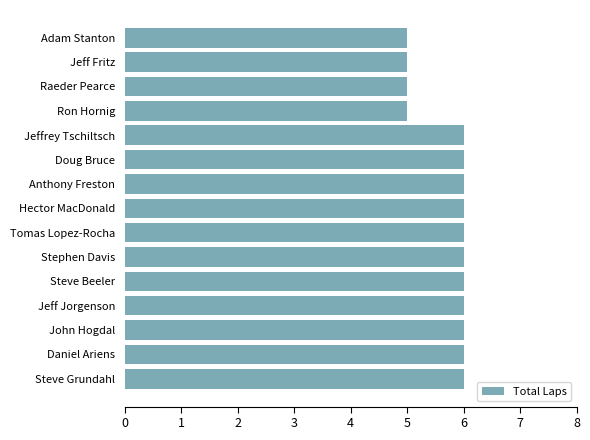

How many values are between 5 and 6?

15